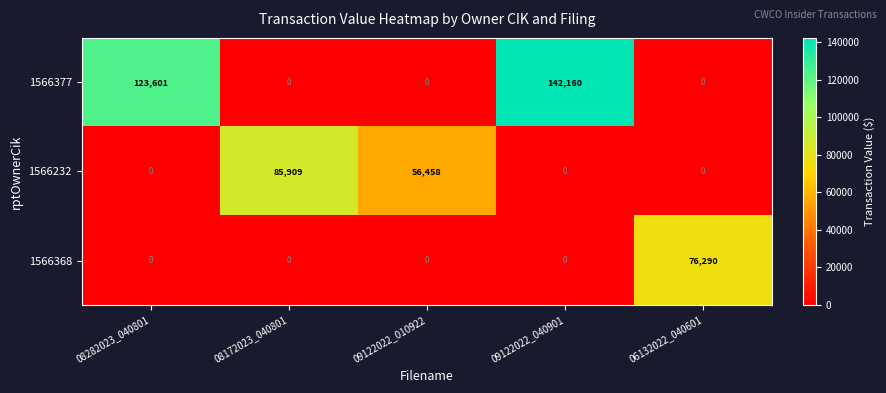

What is the difference between the maximum and minimum values in the 1566368 series?

76290